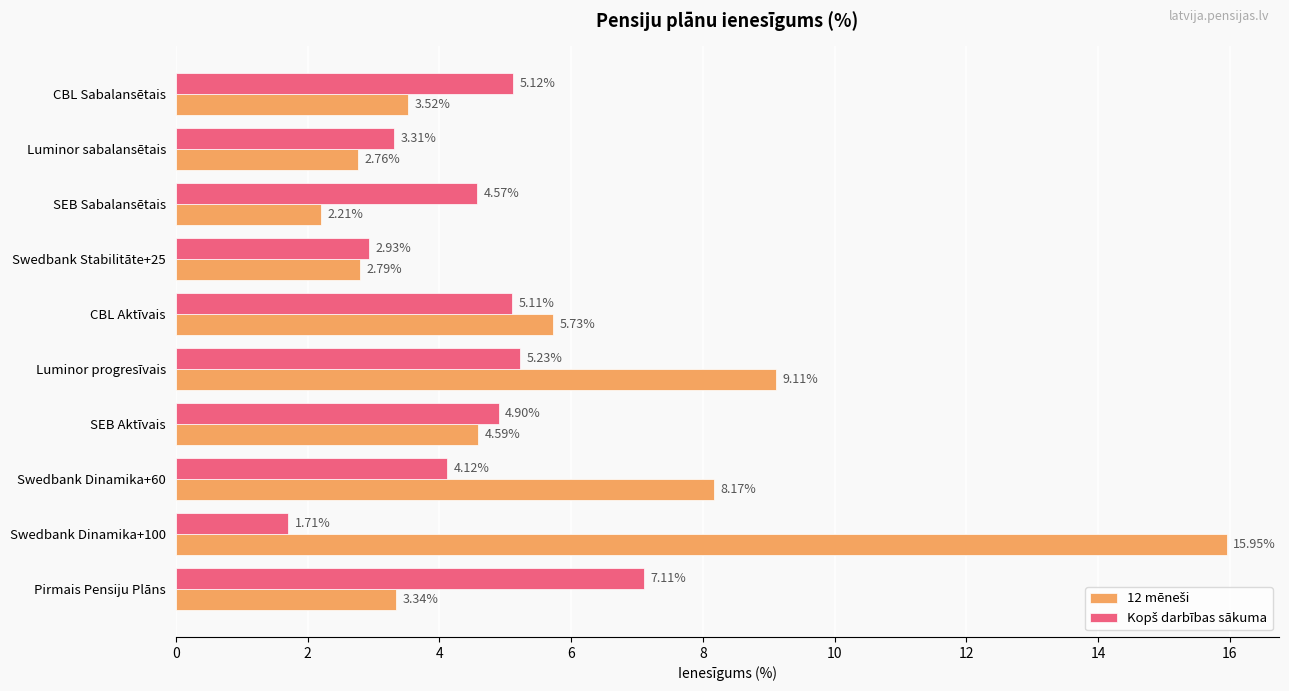

At how many categories does at least one series exceed 7?

4